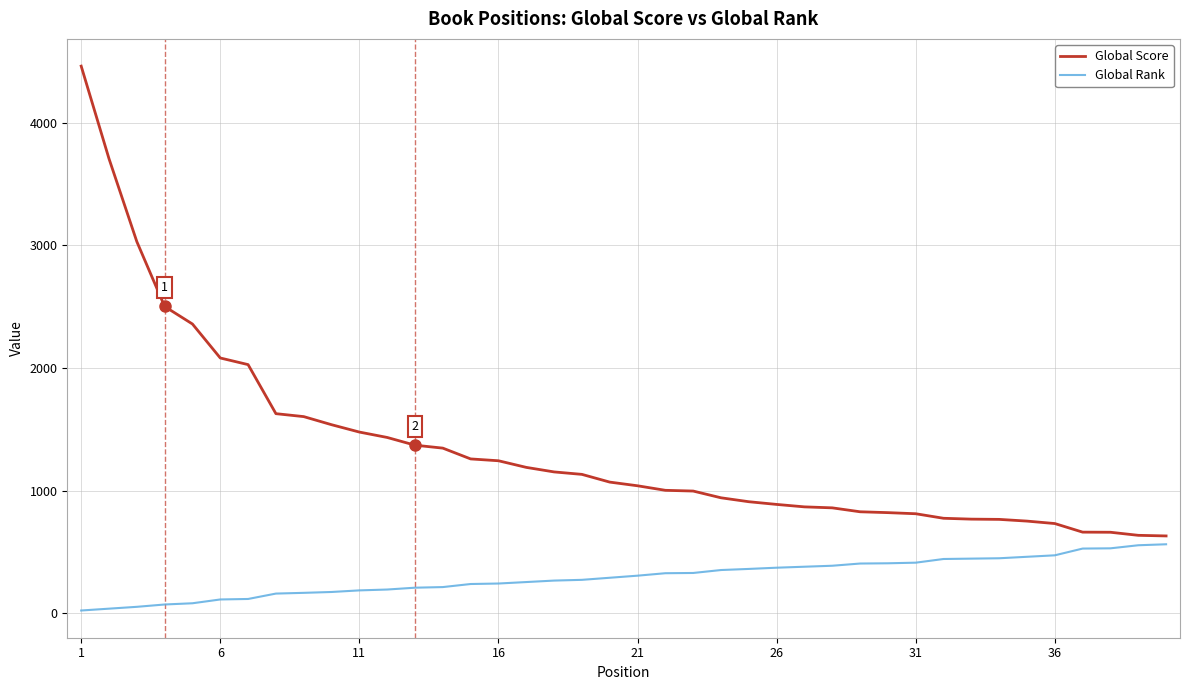

What is the maximum value for Global Score?

4462